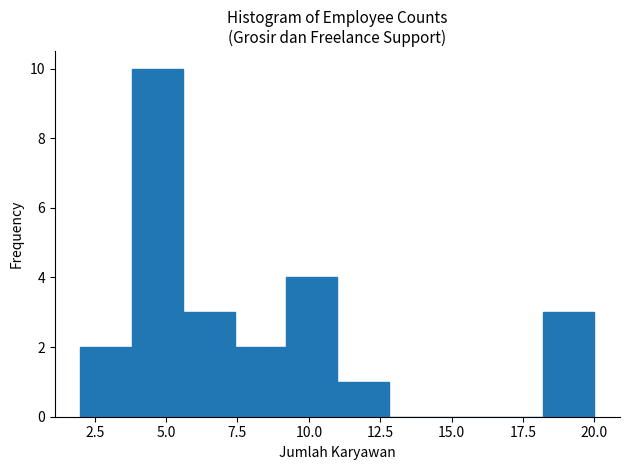

Around what value on the x-axis is the tallest bar? Give the approximate position of its centre, as read against the axis.

4.5